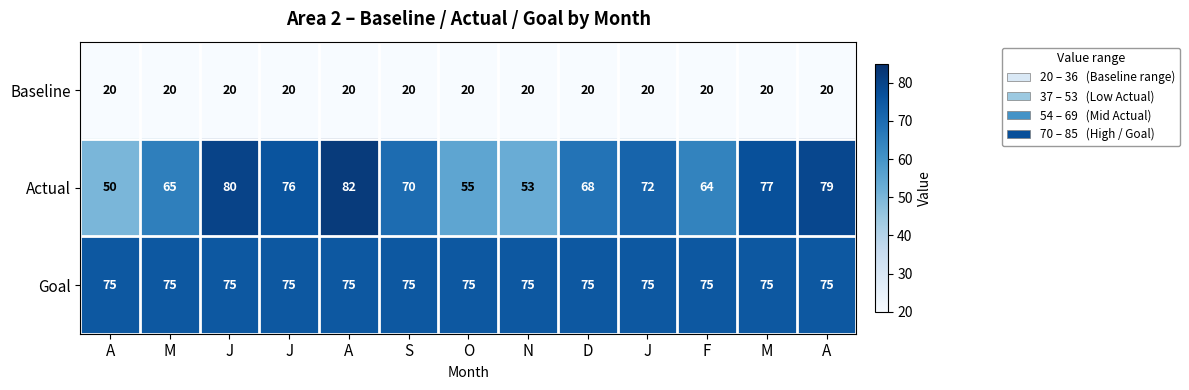

Count the number of categories in the chart.

13